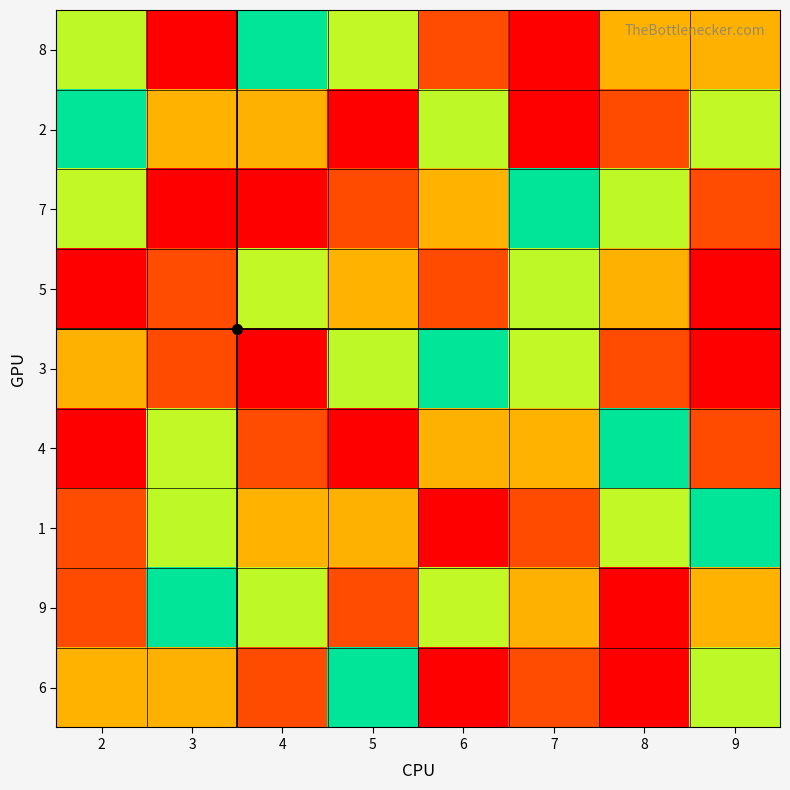

Which series has the largest total across all categories?

1